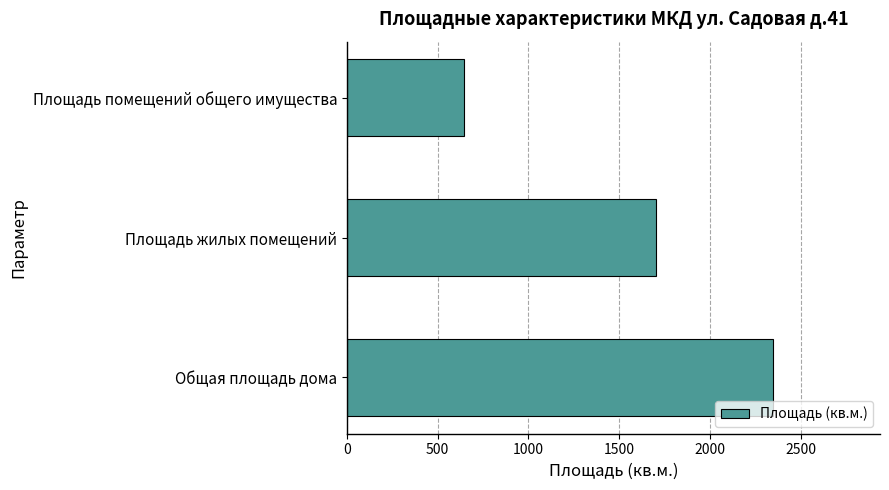

True or false: the data shows 2349.3 at Общая площадь дома.

True